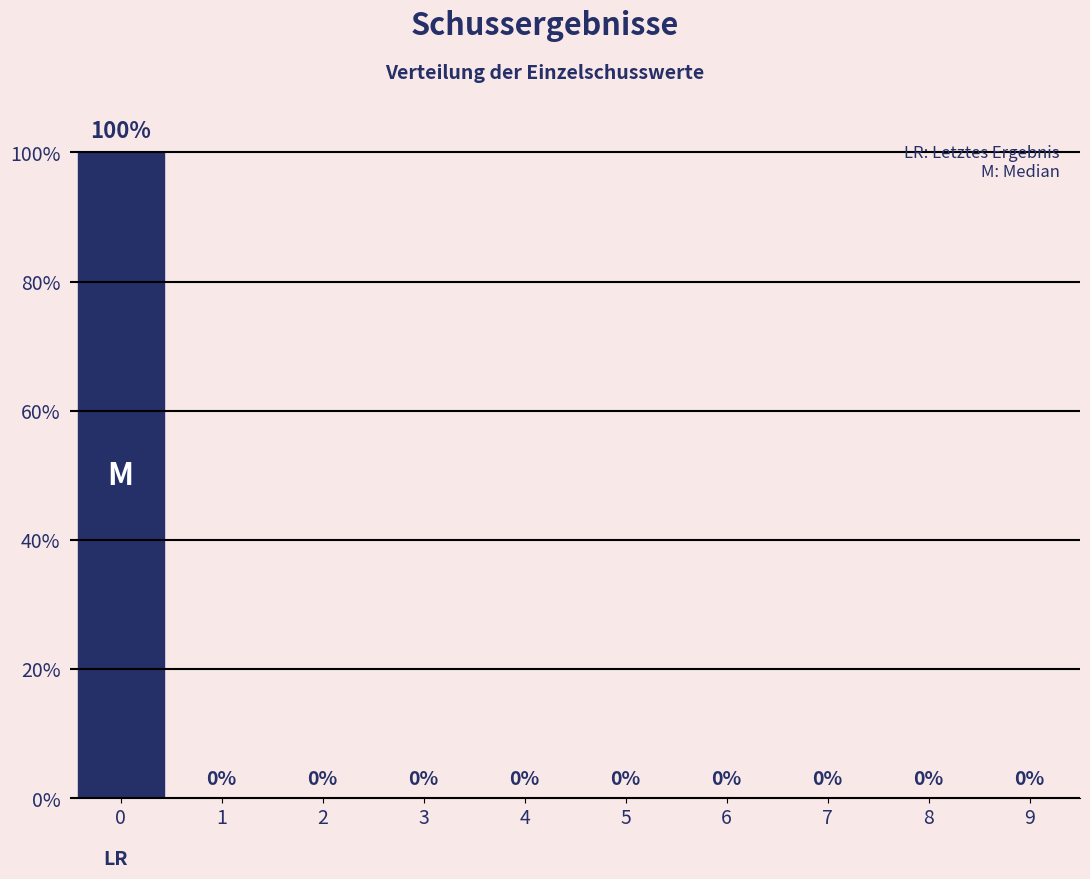

Reading left to right, list every bar in this chart as the range it spans on the x-axis followed by its height.

-0.5 to 0.5: 100
0.5 to 1.5: 0
1.5 to 2.5: 0
2.5 to 3.5: 0
3.5 to 4.5: 0
4.5 to 5.5: 0
5.5 to 6.5: 0
6.5 to 7.5: 0
7.5 to 8.5: 0
8.5 to 9.5: 0